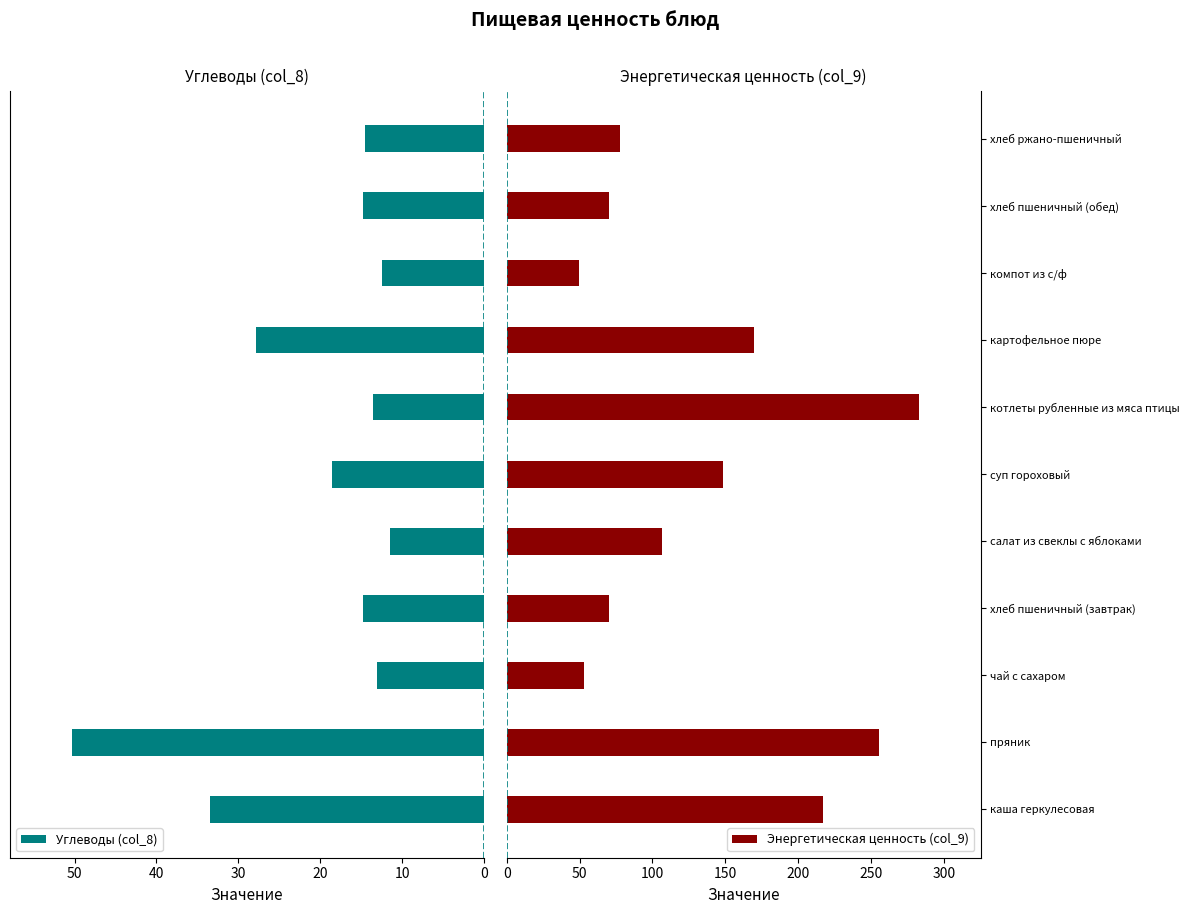

What is the minimum value for Углеводы (col_8)?

11.5